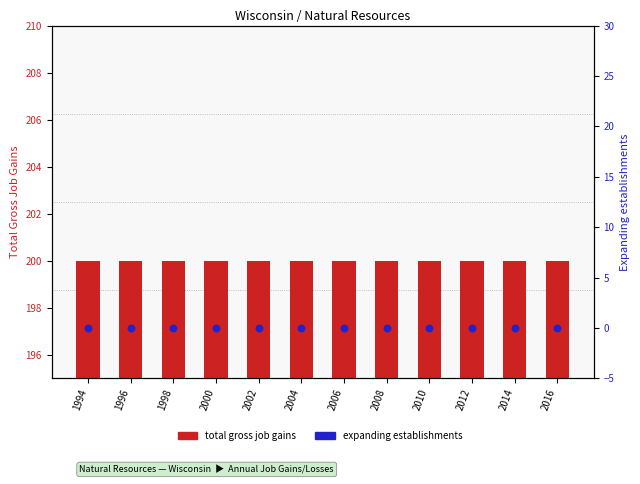

What is the total value across all series at 2006?

200